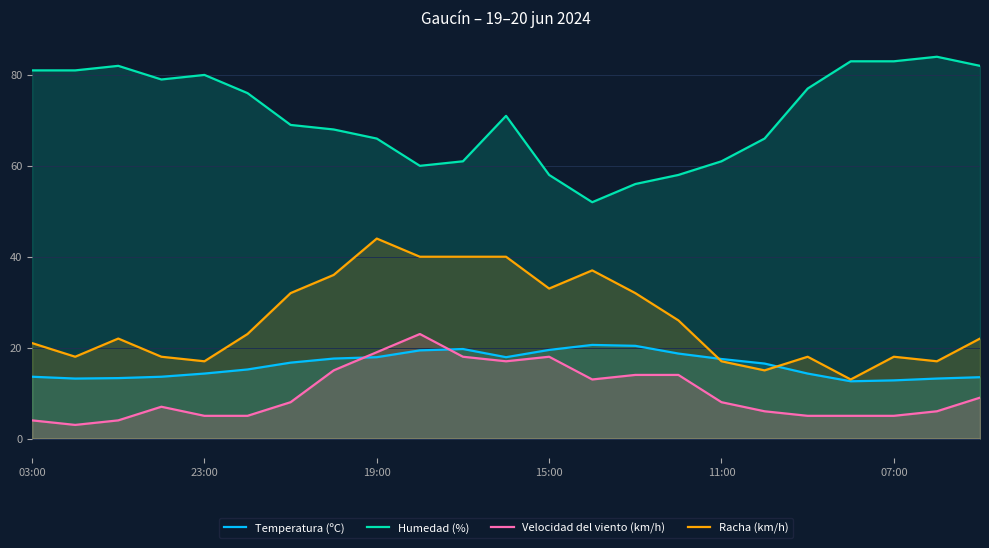

True or false: Humedad (%) and Racha (km/h) cross at least once.

False